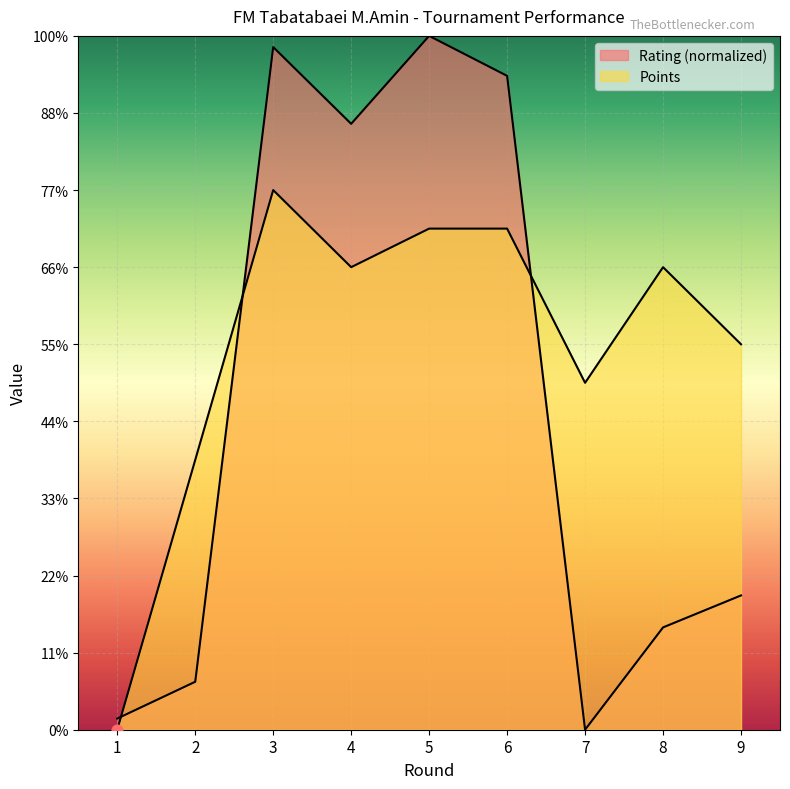

At which category is the sum across all series the highest?

3